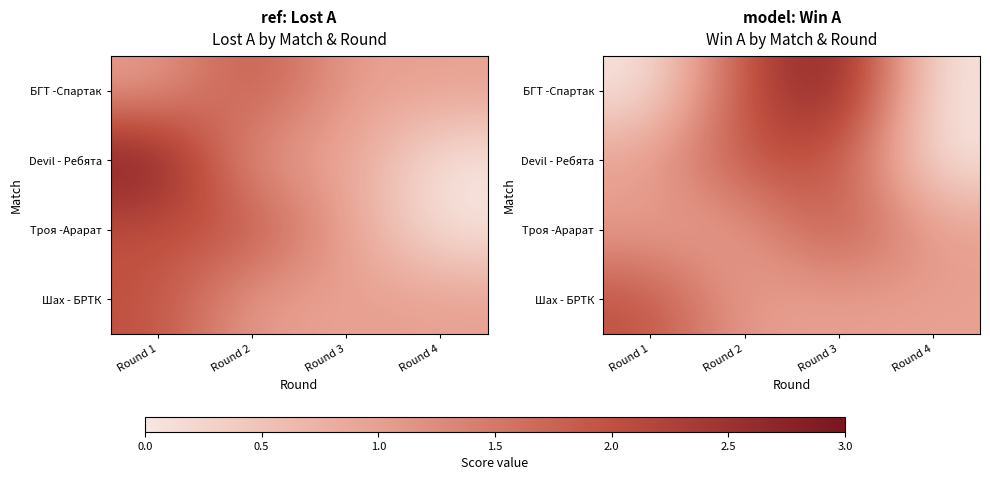

What is the spread (max minus min) of values at Round 1?

2